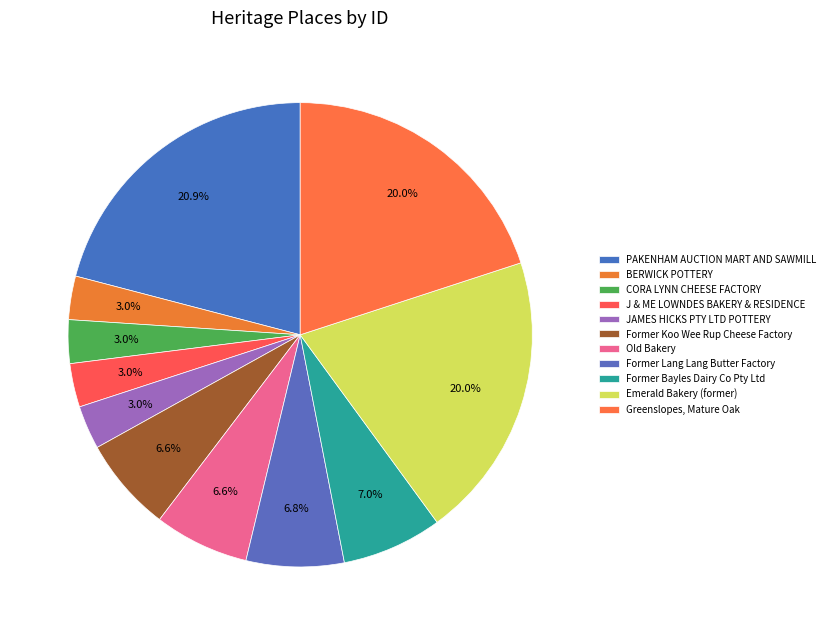

How many segments does this pie chart have?

11